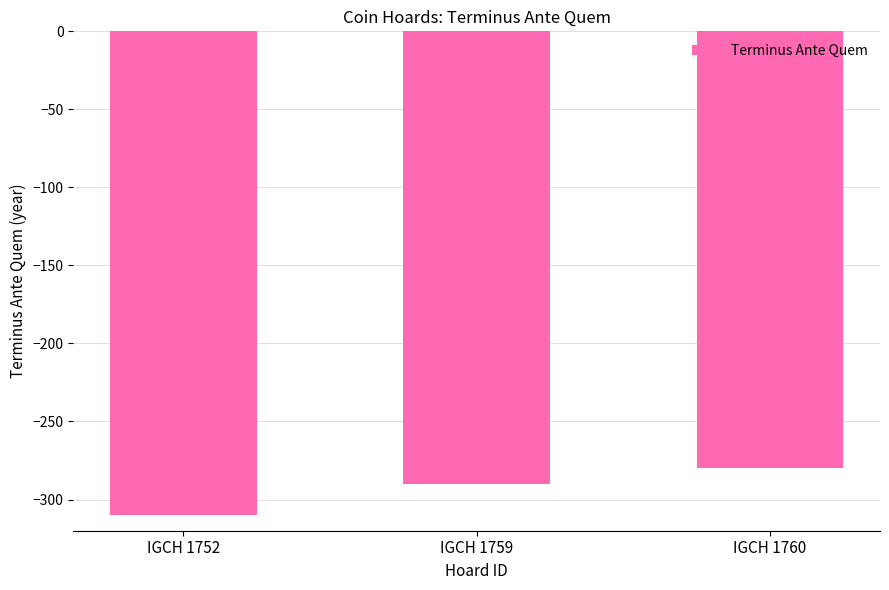

What is the sum of the values at IGCH 1760 and IGCH 1752?

-590